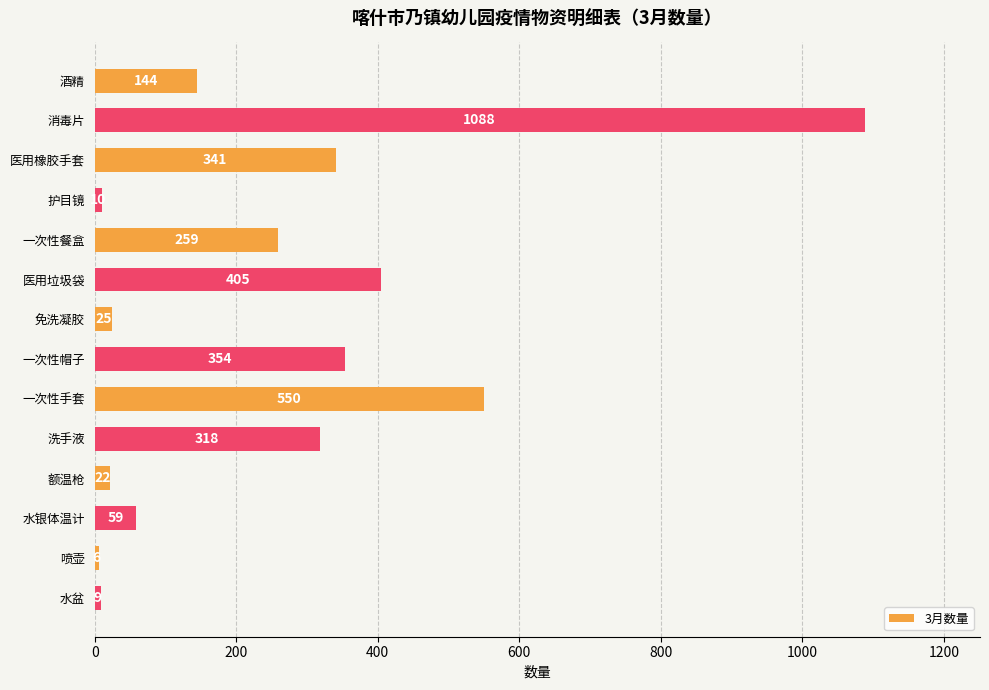

Reading bottom to top, transcribe all the data shown in this chart.

9	6	59	22	318	550	354	25	405	259	10	341	1088	144